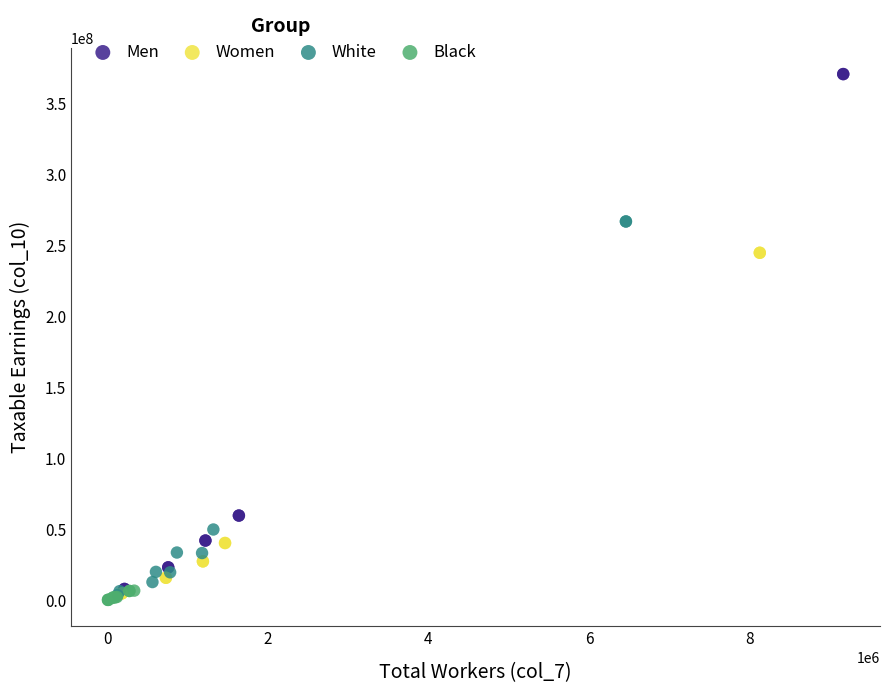

Which series contains the highest Y value?

Men